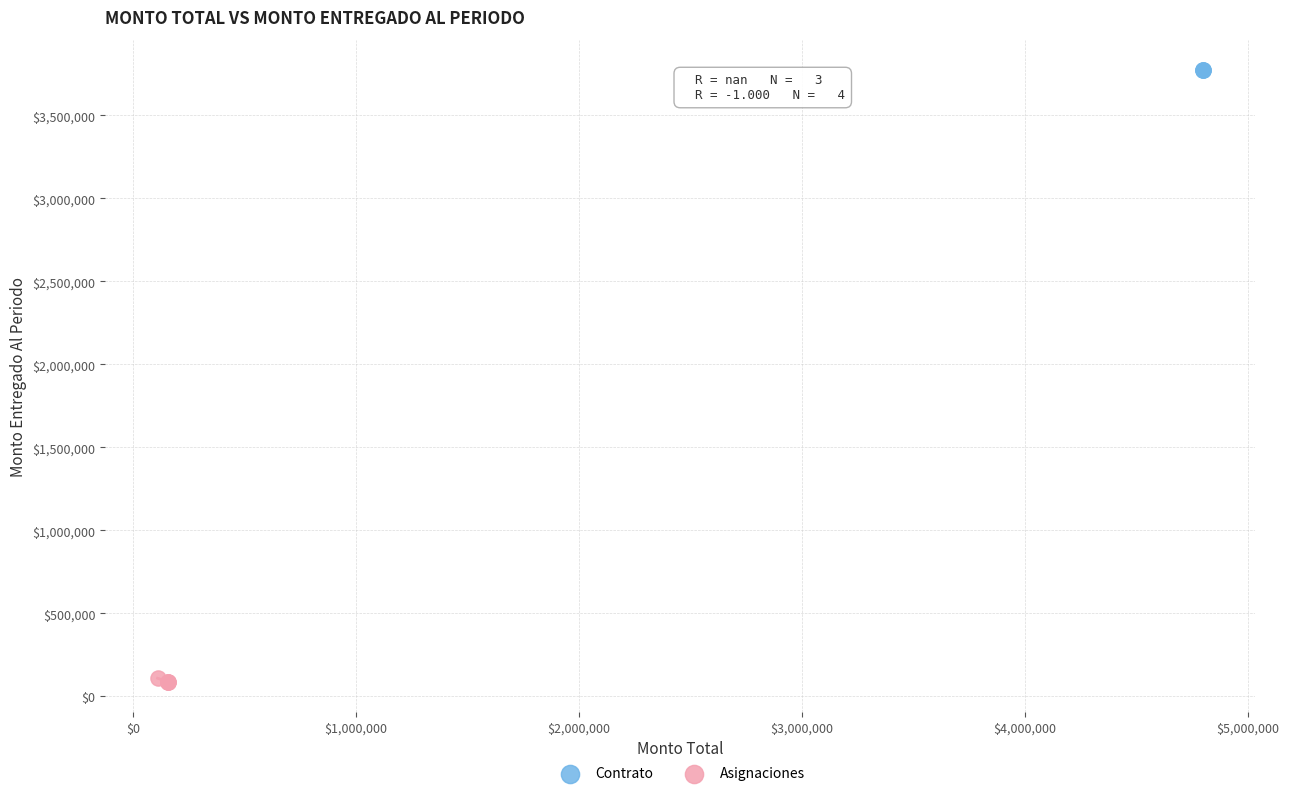

Which series contains the lowest Y value?

Asignaciones